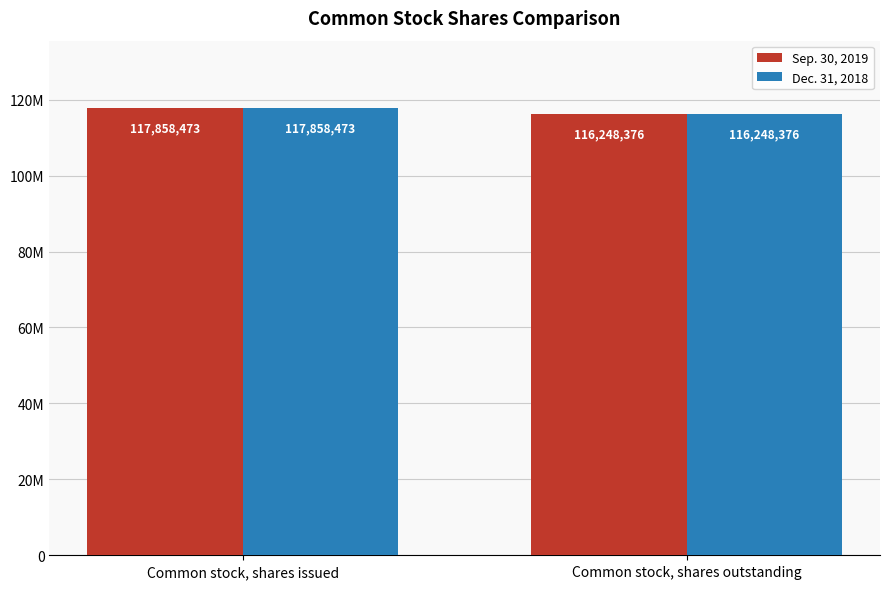

At which category does the chart reach its minimum across all series?

Common stock, shares outstanding